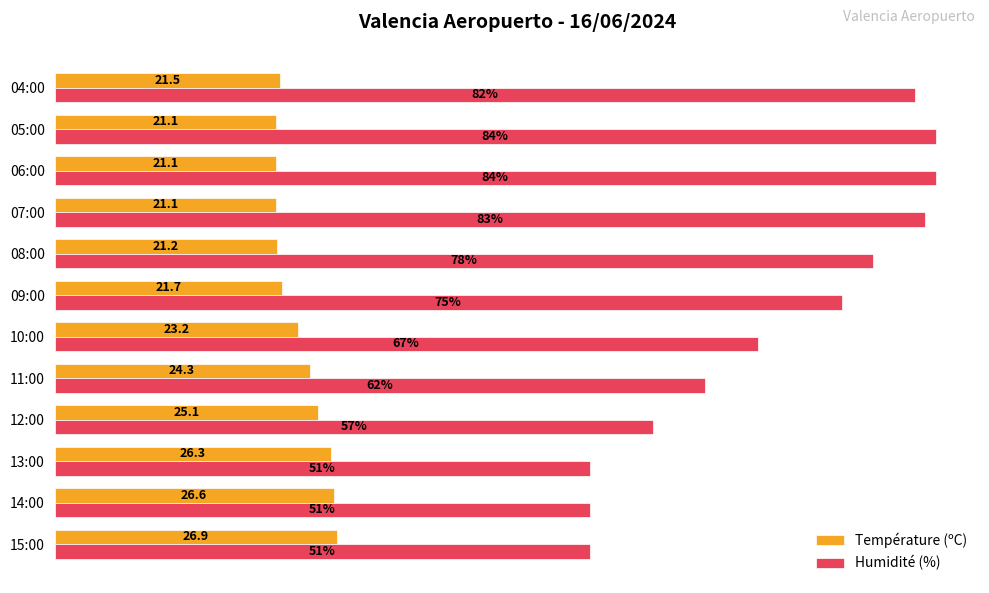

Rank the series at 09:00 from lowest to highest value.

Température (ºC), Humidité (%)